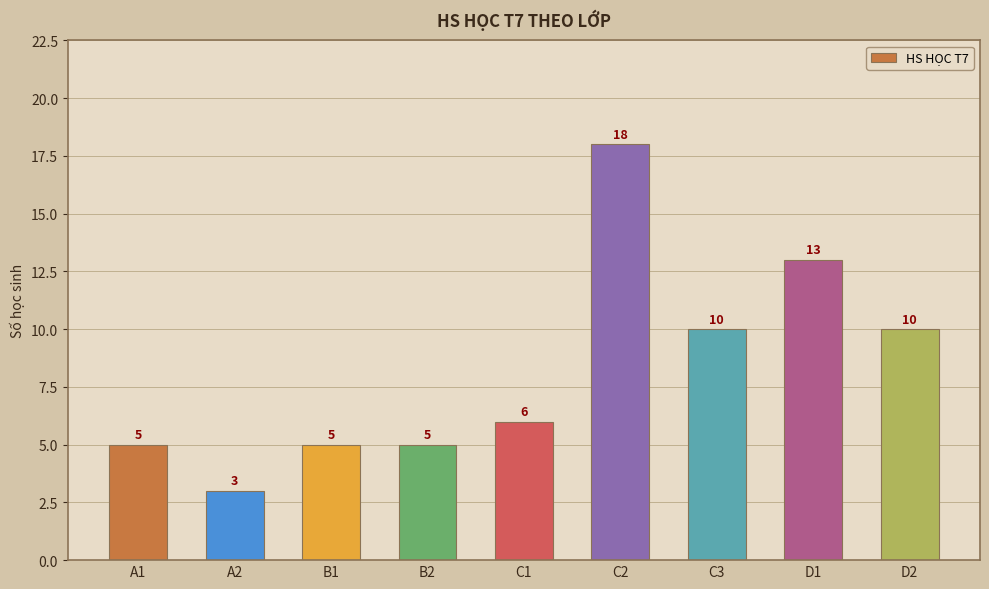

How many data points are less than 6?

4